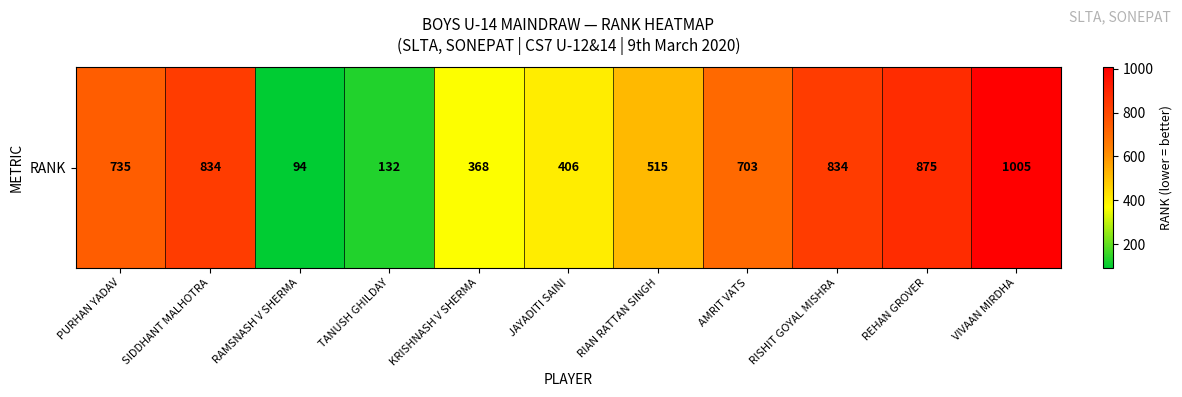

Reading left to right, list all the values displayed in this chart.

735	834	94	132	368	406	515	703	834	875	1005